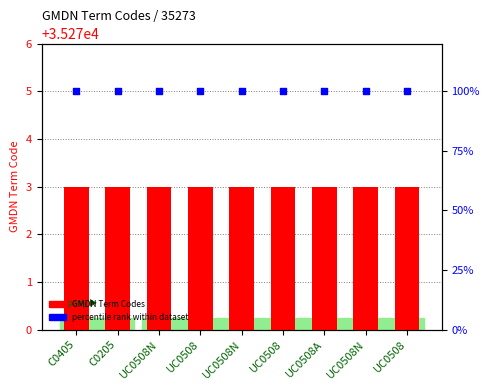

At which category is the sum across all series the highest?

C0405